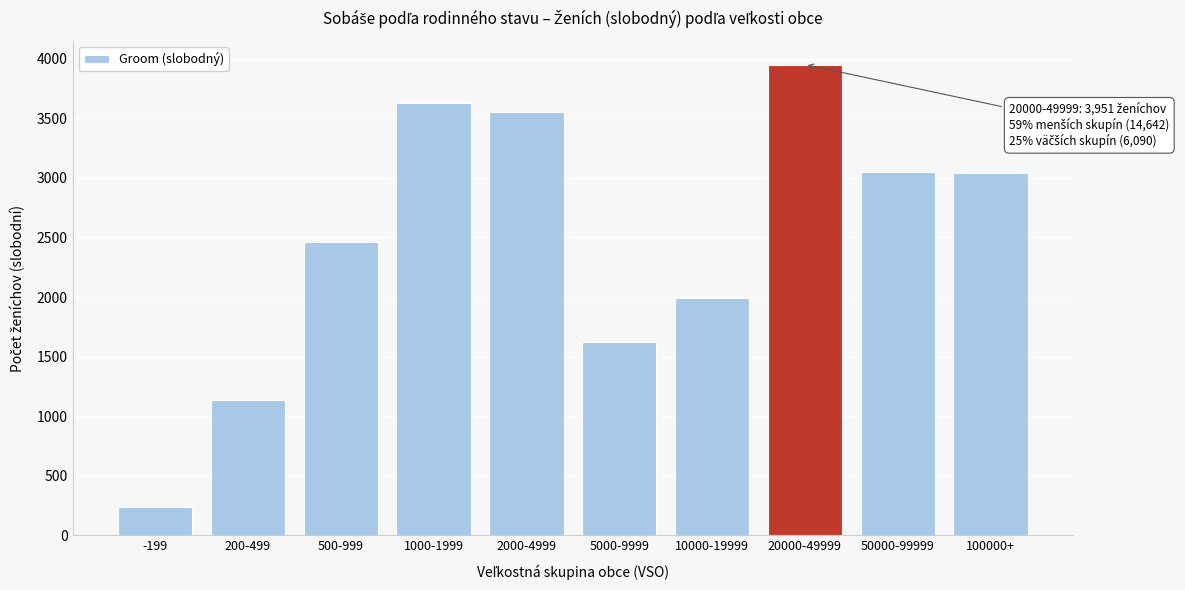

What is the difference between the maximum and minimum values?

3709